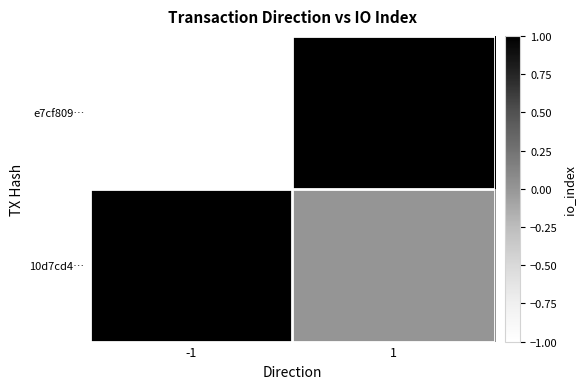

Which series has the largest total across all categories?

10d7cd4…